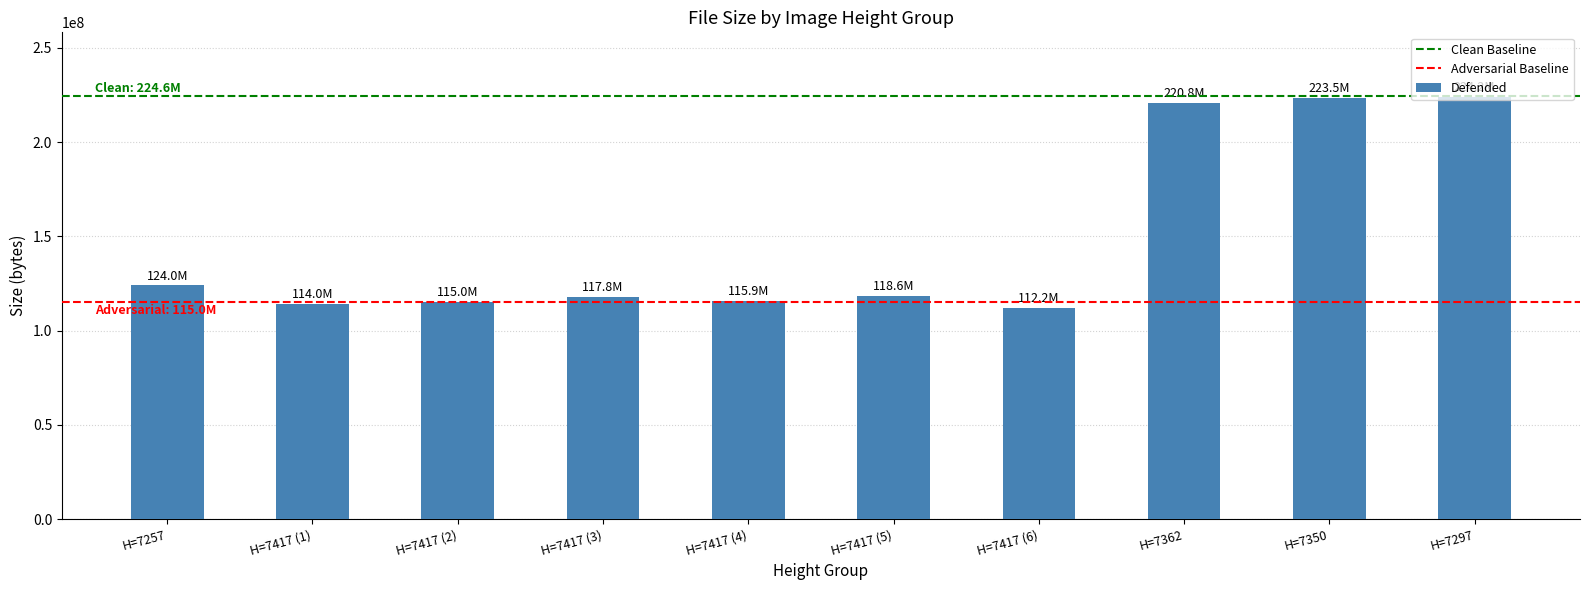

What is the smallest value displayed?

112165400